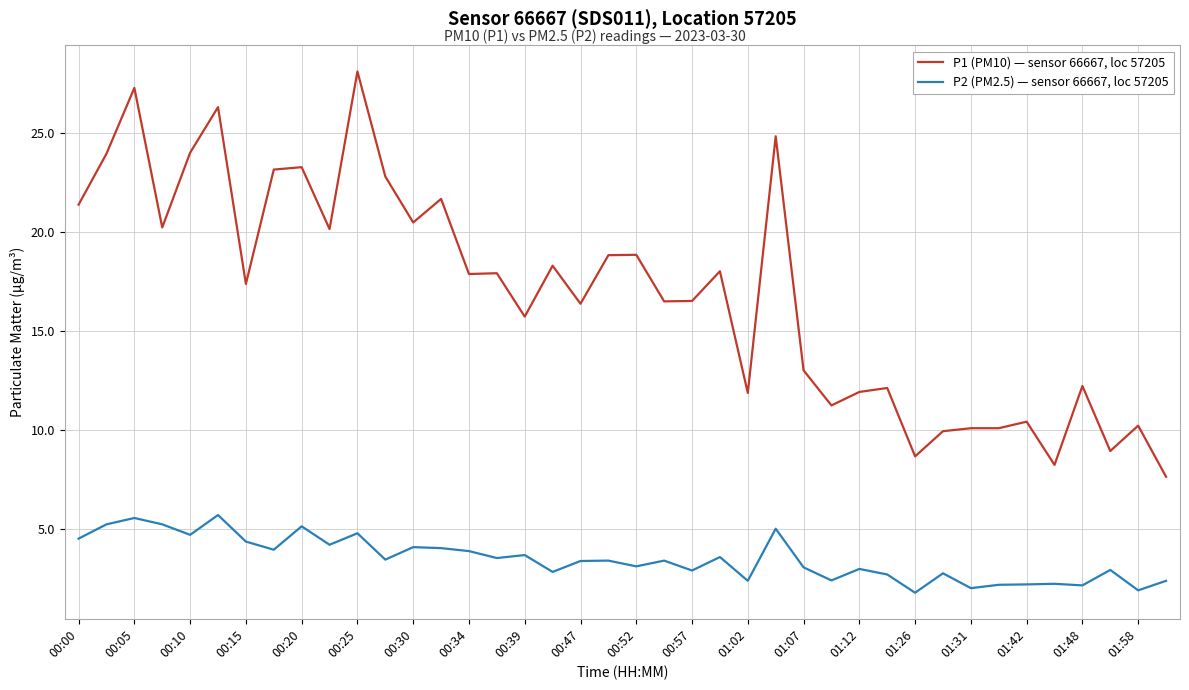

Which series has the widest spread of values?

P1 (PM10) — sensor 66667, loc 57205